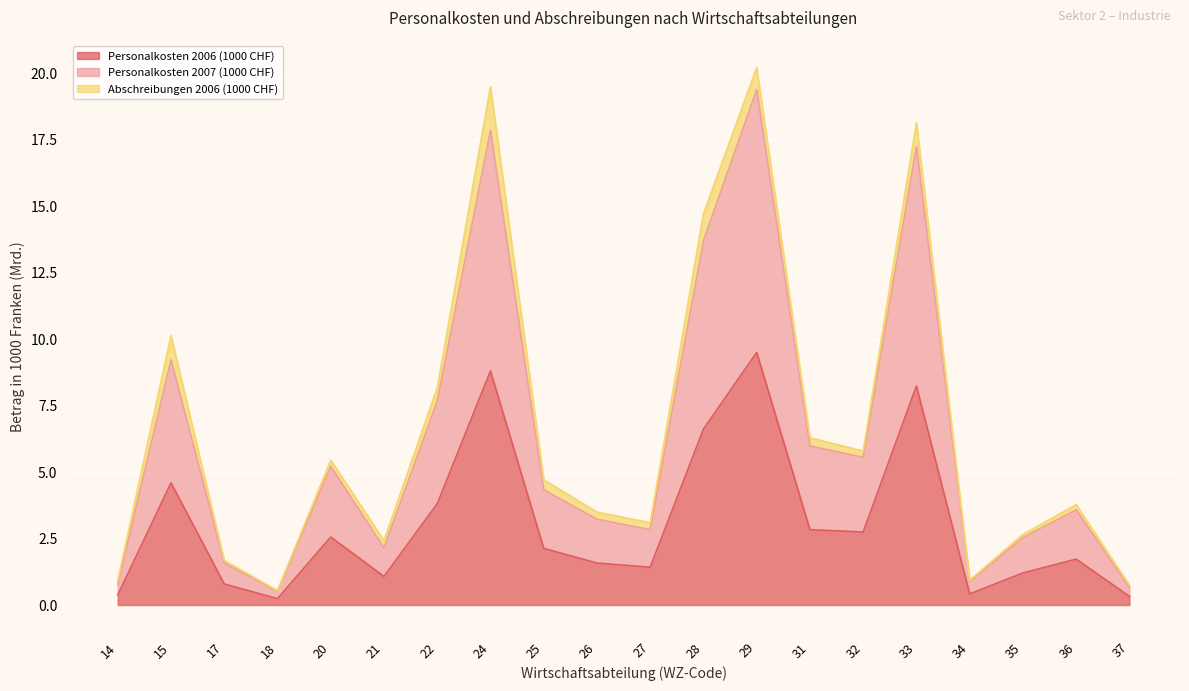

Which series changed the most between 15 and 17?

Personalkosten 2007 (1000 CHF)